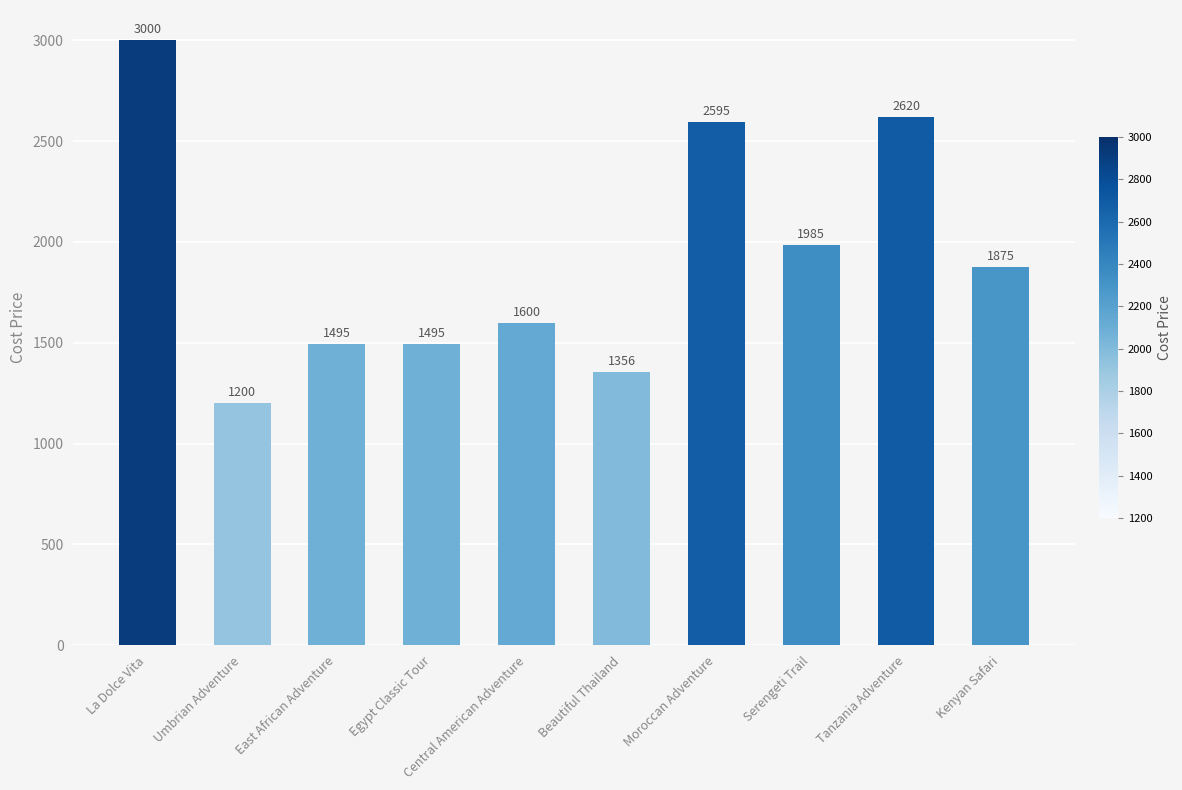

What is the average value?

1922